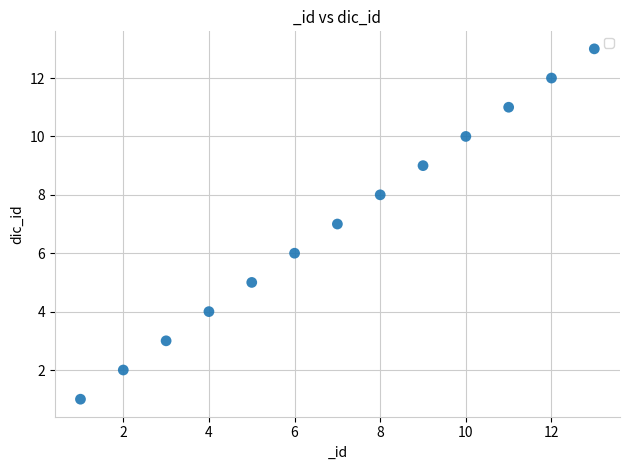

What is the range of X values (max minus min)?

12